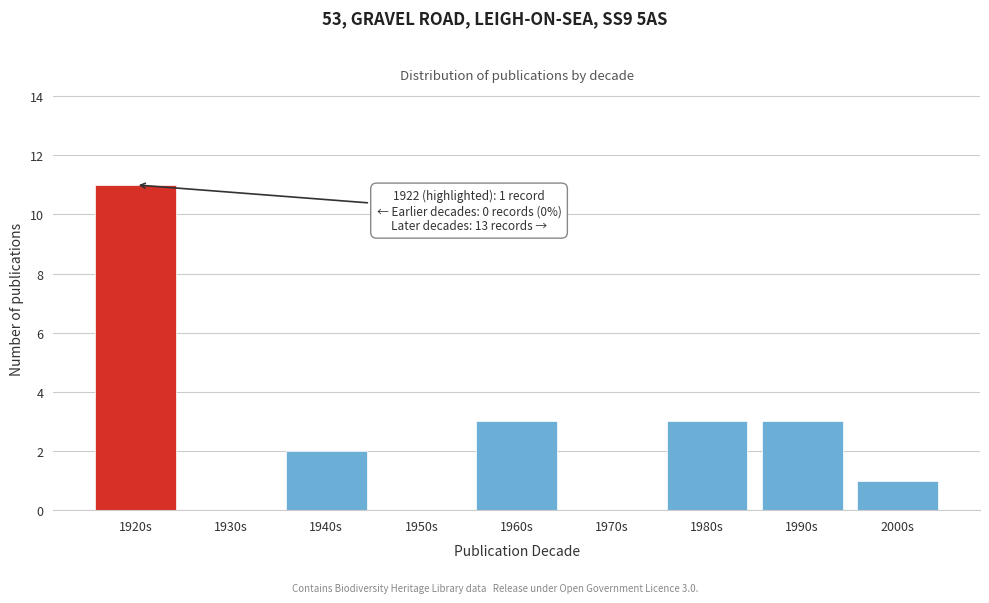

Reading left to right, transcribe all the data shown in this chart.

1920s=11	1930s=0	1940s=2	1950s=0	1960s=3	1970s=0	1980s=3	1990s=3	2000s=1